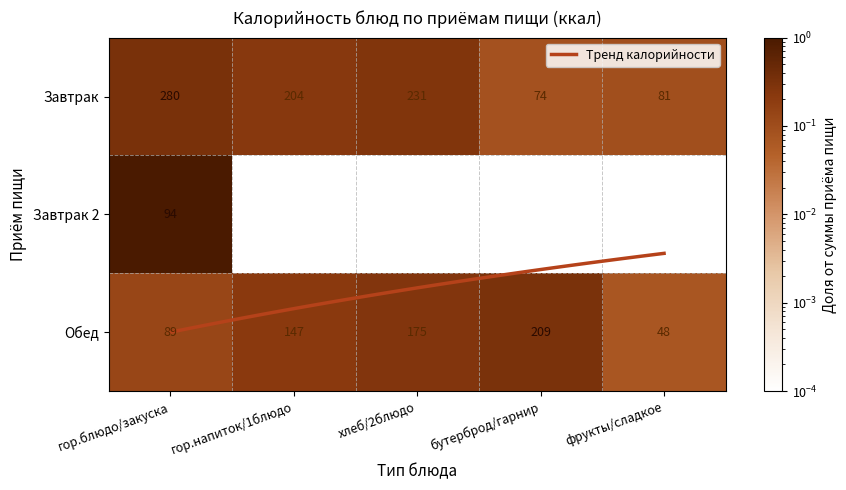

At how many categories does at least one series exceed 0?

5